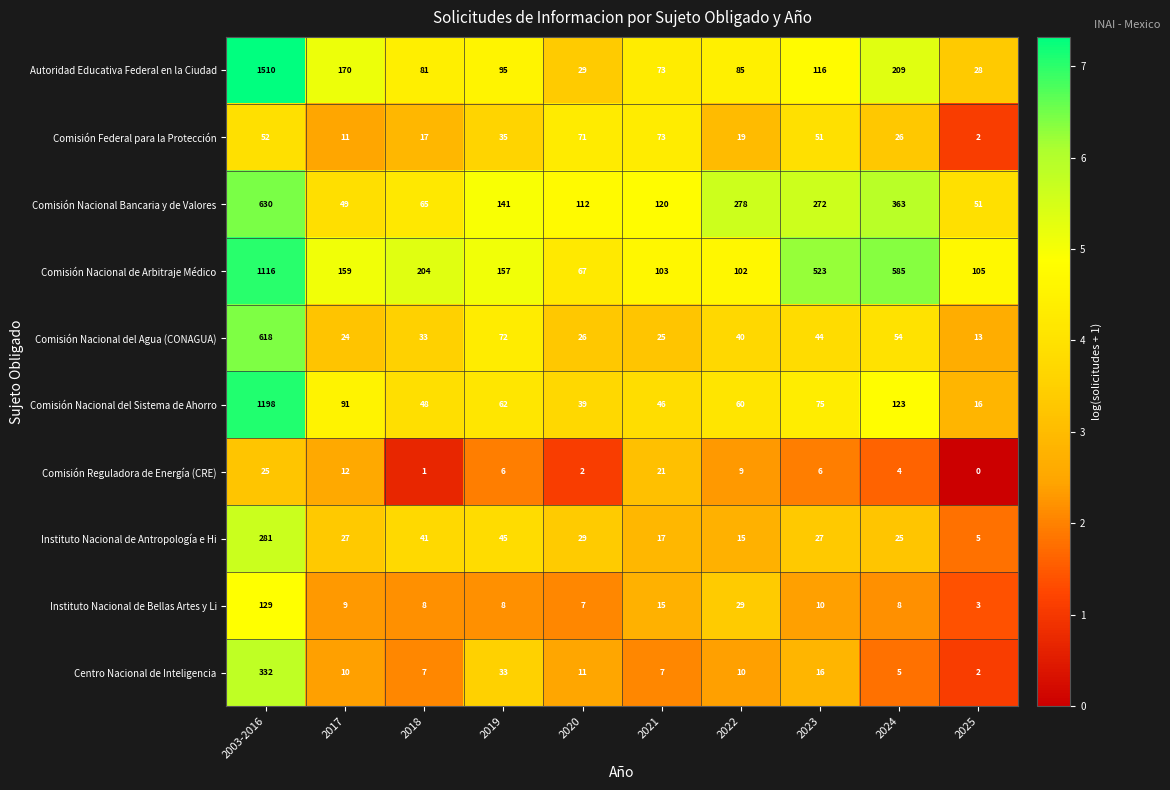

What is the maximum value shown in the chart?

1510